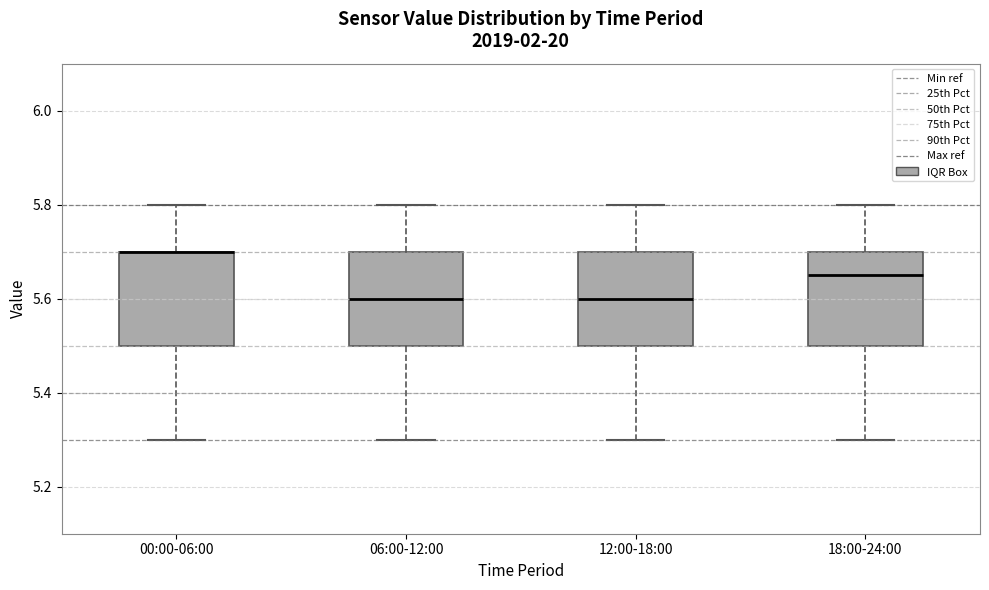

Reading left to right, read every box against the y-axis: the position of its median line, the range the box covers, and the ends of its whiskers. The values are not printed on the chart, so give them approximately, as read against the axis.

00:00-06:00: median 5.70 (drawn on the box's upper edge), box 5.50 to 5.70, whiskers 5.30 to 5.80
06:00-12:00: median 5.60, box 5.50 to 5.70, whiskers 5.30 to 5.80
12:00-18:00: median 5.60, box 5.50 to 5.70, whiskers 5.30 to 5.80
18:00-24:00: median 5.66, box 5.50 to 5.70, whiskers 5.30 to 5.80